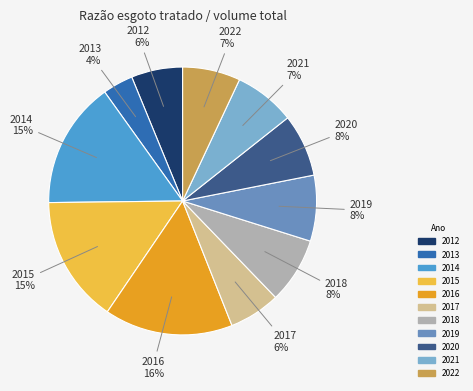

To the nearest percent, what is the average slice percentage?

9%